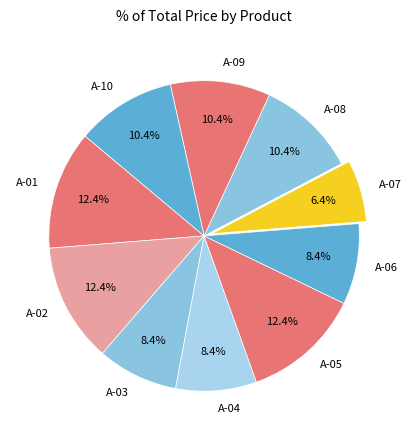

Count the number of slices in the pie.

10